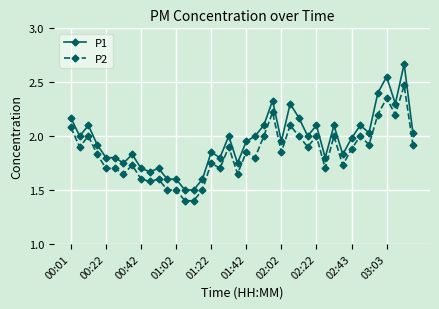

What is the difference between the maximum and minimum values in the P1 series?

1.2